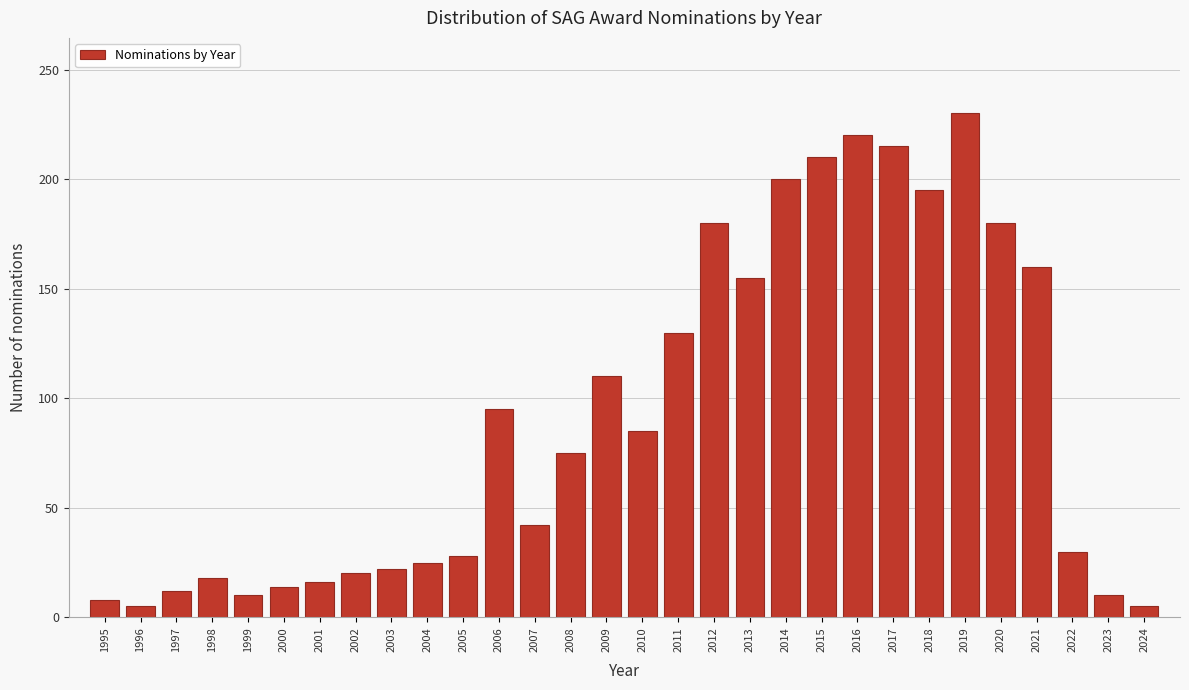

Reading left to right, what are all the values shown in this chart?

8	5	12	18	10	14	16	20	22	25	28	95	42	75	110	85	130	180	155	200	210	220	215	195	230	180	160	30	10	5